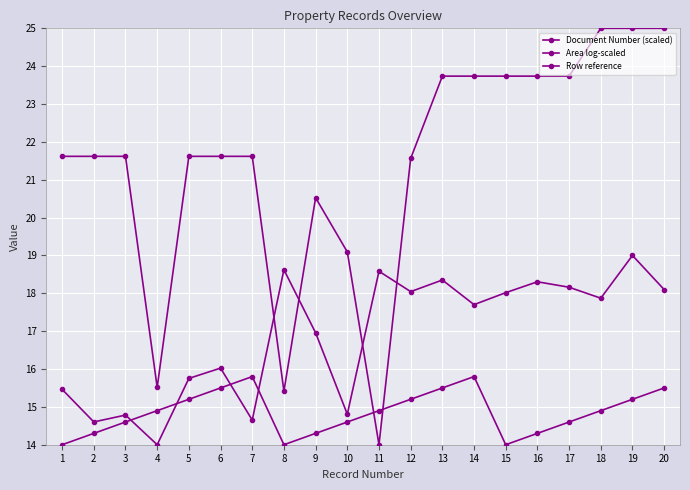

Reading left to right, extract all data points from this chart.

Document Number (scaled): 21.6	21.6	21.6	15.5	21.6	21.6	21.6	15.4	20.5	19.1	14.0	21.6	23.7	23.7	23.7	23.7	23.7	25.0	25.0	25.0
Area log-scaled: 15.5	14.6	14.8	14.0	15.8	16.0	14.7	18.6	17.0	14.8	18.6	18.0	18.4	17.7	18.0	18.3	18.2	17.9	19.0	18.1
Row reference: 14.0	14.3	14.6	14.9	15.2	15.5	15.8	14.0	14.3	14.6	14.9	15.2	15.5	15.8	14.0	14.3	14.6	14.9	15.2	15.5